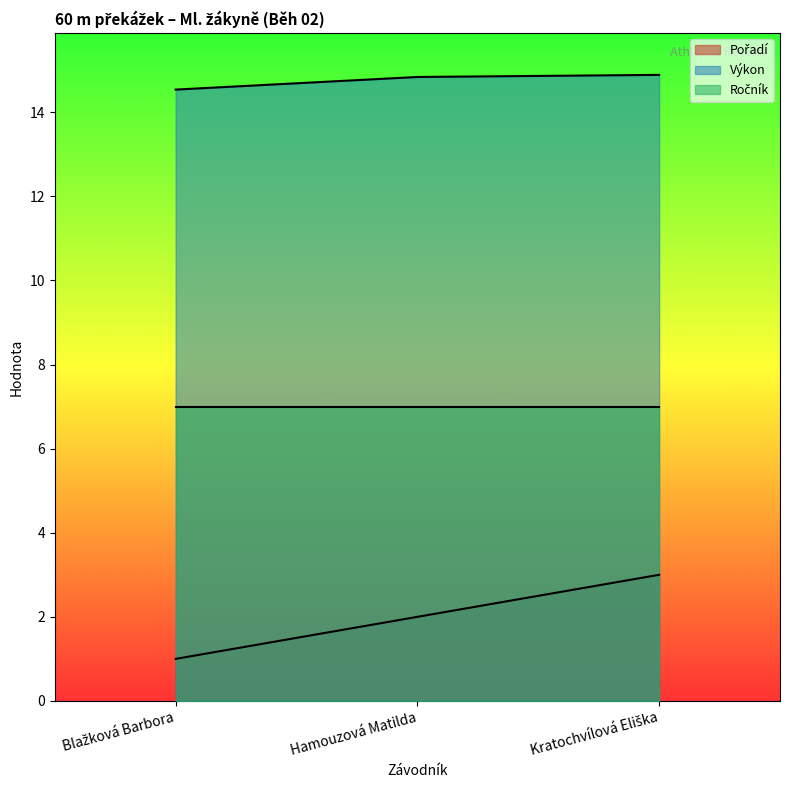

Is the value of Pořadí at Kratochvílová Eliška greater than the value of Výkon at Blažková Barbora?

No